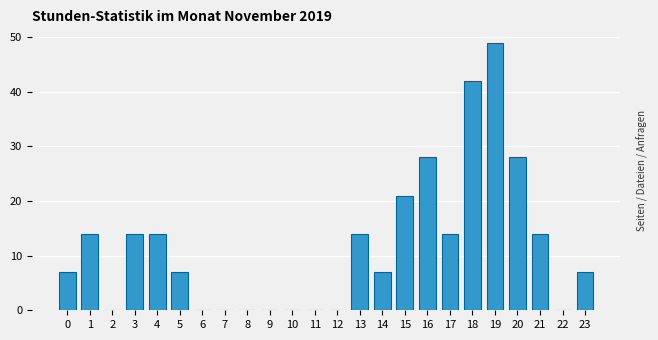

Reading left to right, transcribe all the data shown in this chart.

0=7	1=14	2=0	3=14	4=14	5=7	6=0	7=0	8=0	9=0	10=0	11=0	12=0	13=14	14=7	15=21	16=28	17=14	18=42	19=49	20=28	21=14	22=0	23=7